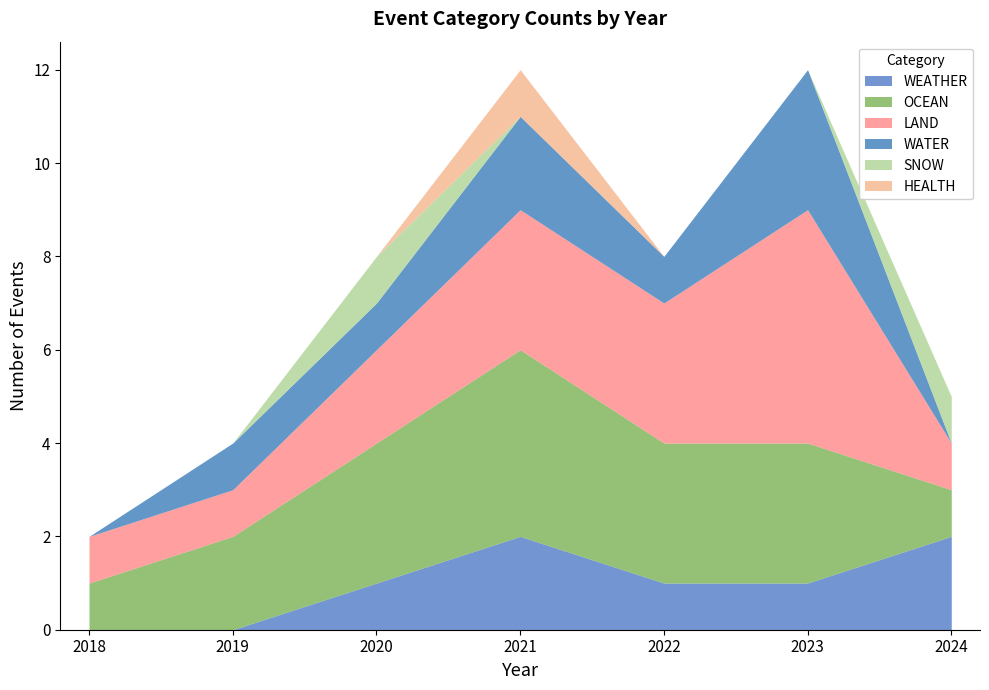

The WEATHER series shows 3 at 2021. True or false?

False